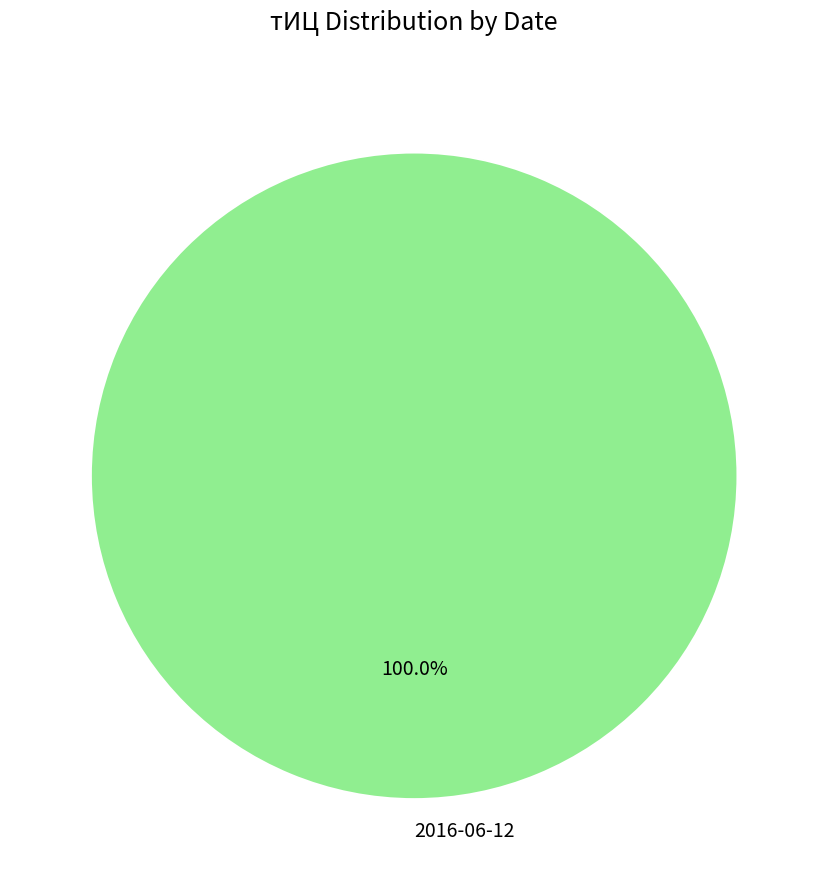

To the nearest percent, what percentage of the pie is 2016-06-12?

100%